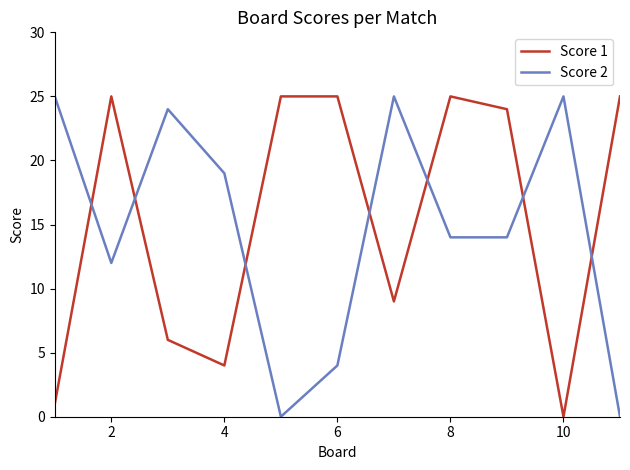

Does the chart display data point markers on the line(s)?

No